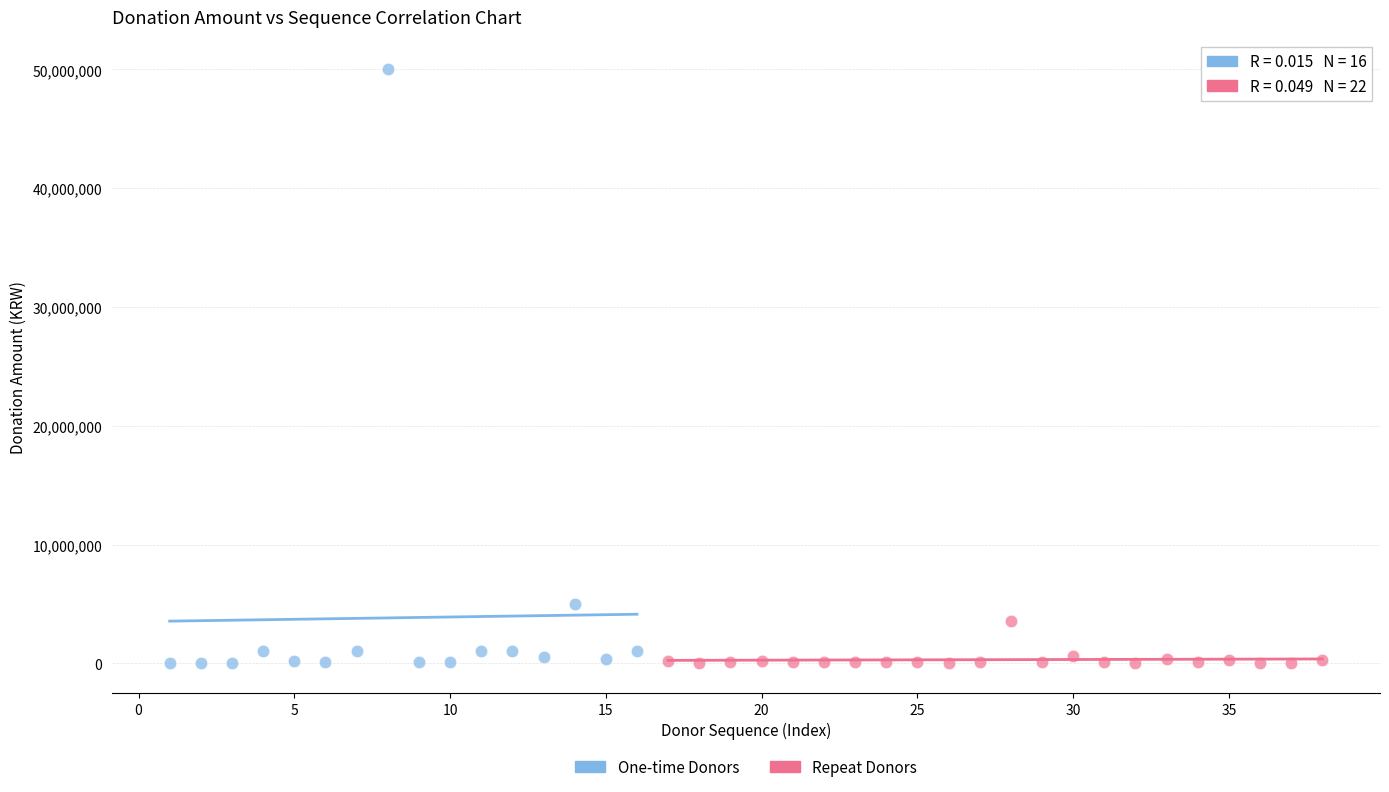

Which series has the largest Y range (max minus min)?

One-time Donors